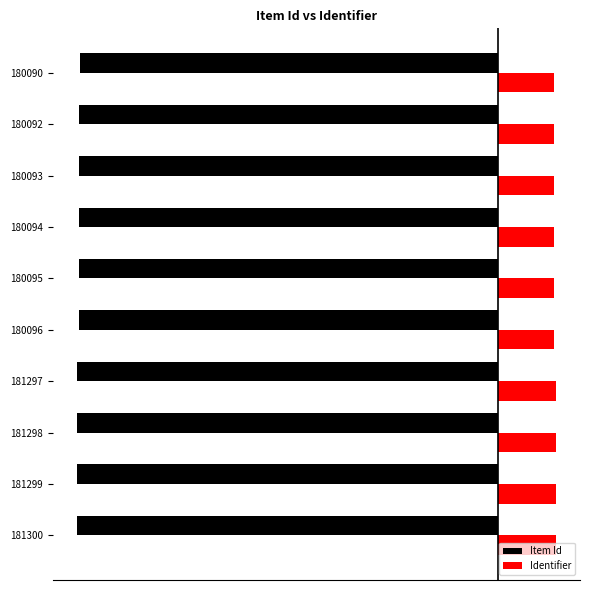

What is the smallest value displayed?

-4.0